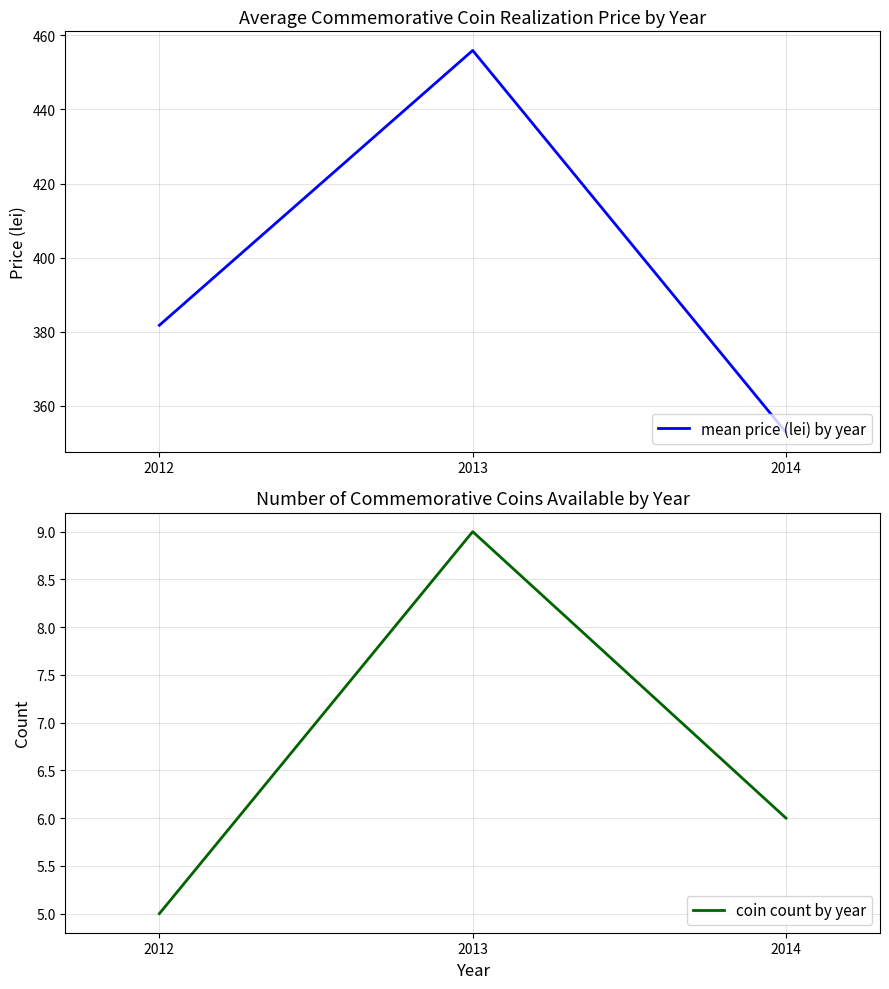

At which category is the sum across all series the highest?

2013